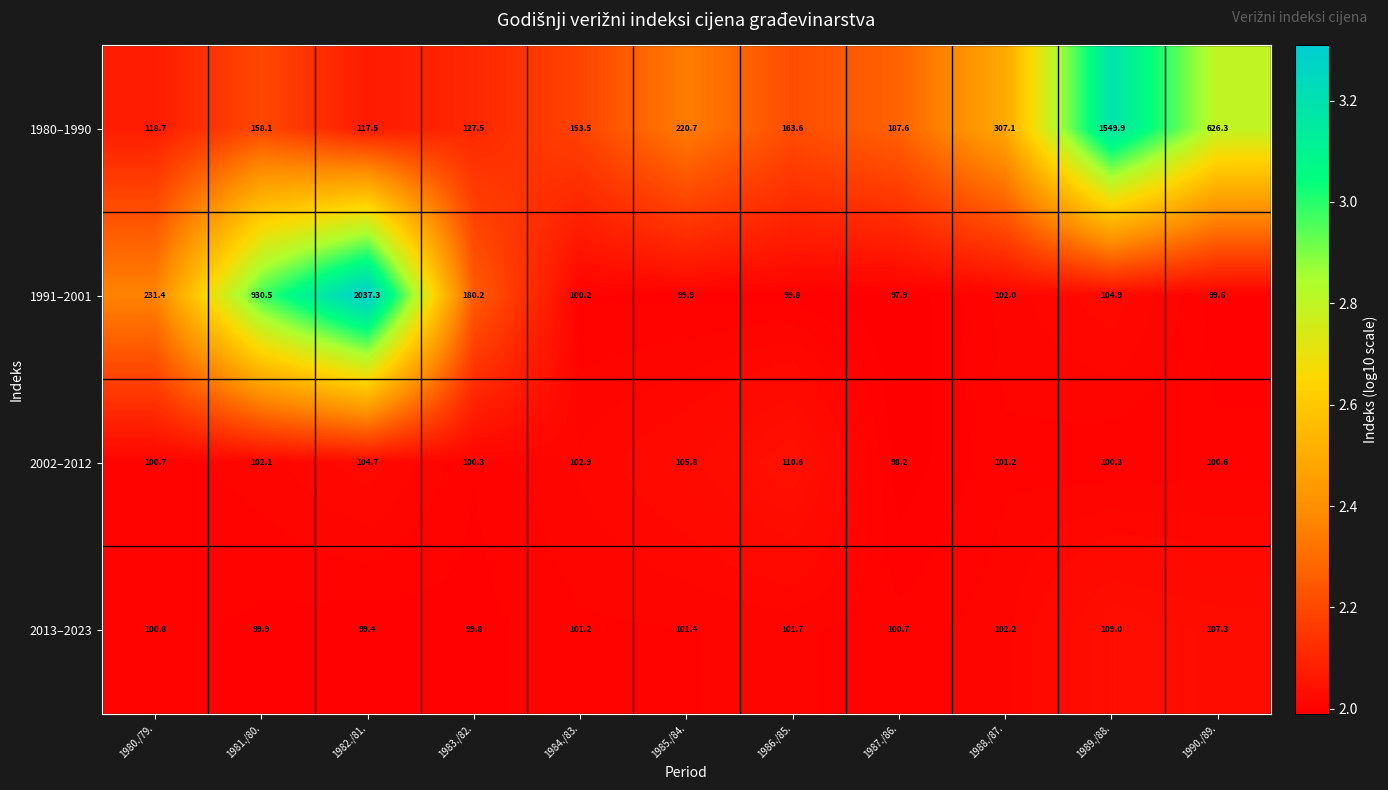

At which category is the sum across all series the highest?

1982./81.